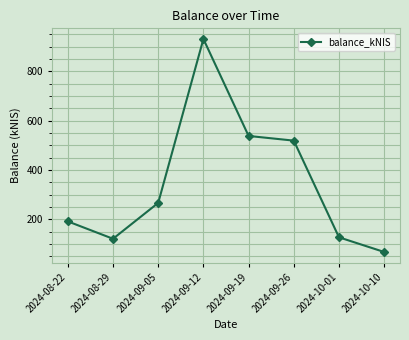

What is the change in value from 2024-09-05 to 2024-09-26?

+252.5